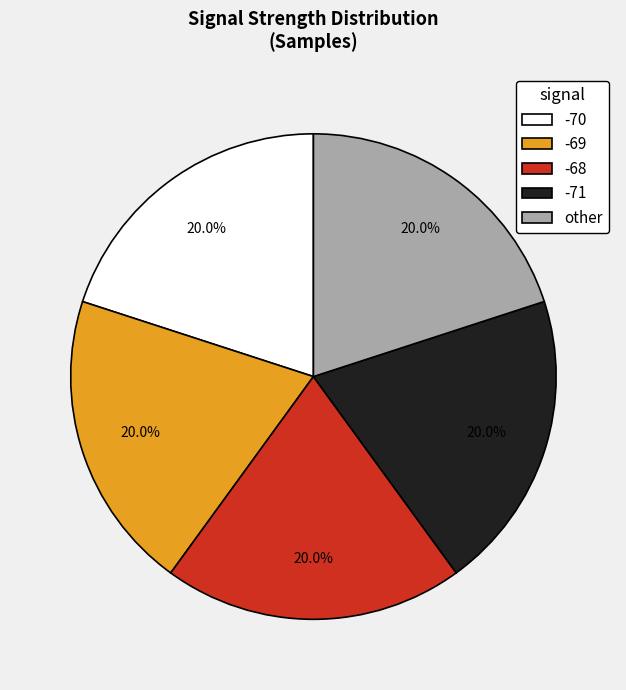

Does any single category account for the majority?

No